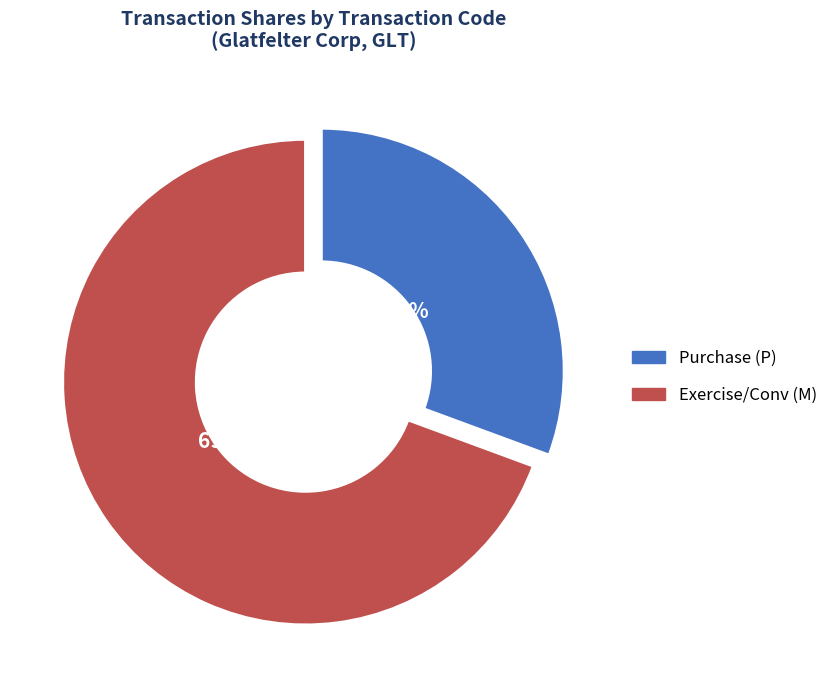

Count the number of slices in the pie.

2